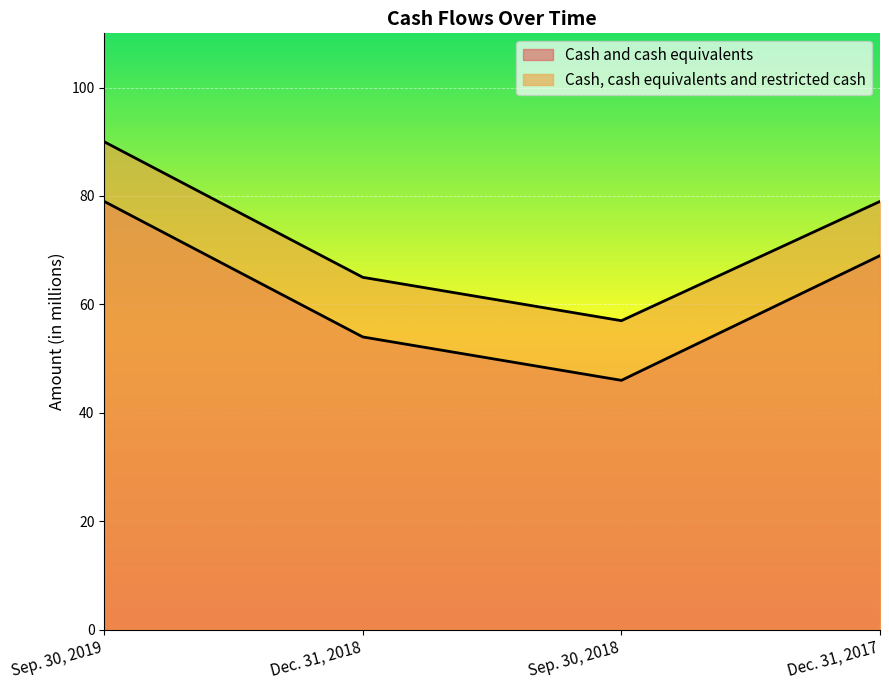

Is the value of Cash, cash equivalents and restricted cash at Dec. 31, 2017 greater than the value of Cash and cash equivalents at Sep. 30, 2018?

Yes